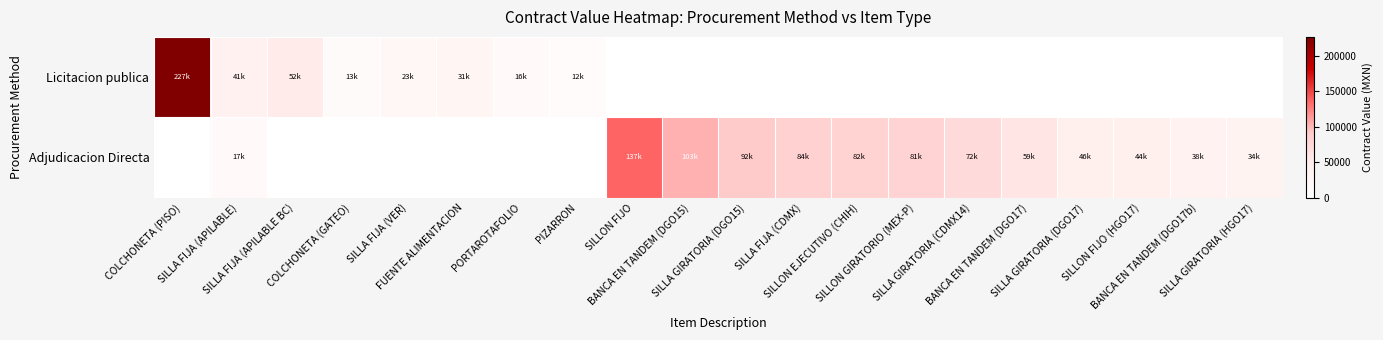

Reading left to right, transcribe all the data shown in this chart.

Licitacion publica: COLCHONETA (PISO)=226954.0	SILLA FIJA (APILABLE)=41238.0	SILLA FIJA (APILABLE BC)=52200.0	COLCHONETA (GATEO)=13073.2	SILLA FIJA (VER)=22620.0	FUENTE ALIMENTACION=30589.2	PORTAROTAFOLIO=15660.0	PIZARRON=11542.0	SILLON FIJO=0.0	BANCA EN TANDEM (DGO15)=0.0	SILLA GIRATORIA (DGO15)=0.0	SILLA FIJA (CDMX)=0.0	SILLON EJECUTIVO (CHIH)=0.0	SILLON GIRATORIO (MEX-P)=0.0	SILLA GIRATORIA (CDMX14)=0.0	BANCA EN TANDEM (DGO17)=0.0	SILLA GIRATORIA (DGO17)=0.0	SILLON FIJO (HGO17)=0.0	BANCA EN TANDEM (DGO17b)=0.0	SILLA GIRATORIA (HGO17)=0.0
Adjudicacion Directa: COLCHONETA (PISO)=0.0	SILLA FIJA (APILABLE)=16620.5	SILLA FIJA (APILABLE BC)=0.0	COLCHONETA (GATEO)=0.0	SILLA FIJA (VER)=0.0	FUENTE ALIMENTACION=0.0	PORTAROTAFOLIO=0.0	PIZARRON=0.0	SILLON FIJO=136880.0	BANCA EN TANDEM (DGO15)=103251.6	SILLA GIRATORIA (DGO15)=91872.0	SILLA FIJA (CDMX)=83752.0	SILLON EJECUTIVO (CHIH)=82232.4	SILLON GIRATORIO (MEX-P)=80794.0	SILLA GIRATORIA (CDMX14)=72268.0	BANCA EN TANDEM (DGO17)=58812.0	SILLA GIRATORIA (DGO17)=46353.6	SILLON FIJO (HGO17)=43500.0	BANCA EN TANDEM (DGO17b)=37584.0	SILLA GIRATORIA (HGO17)=34104.0